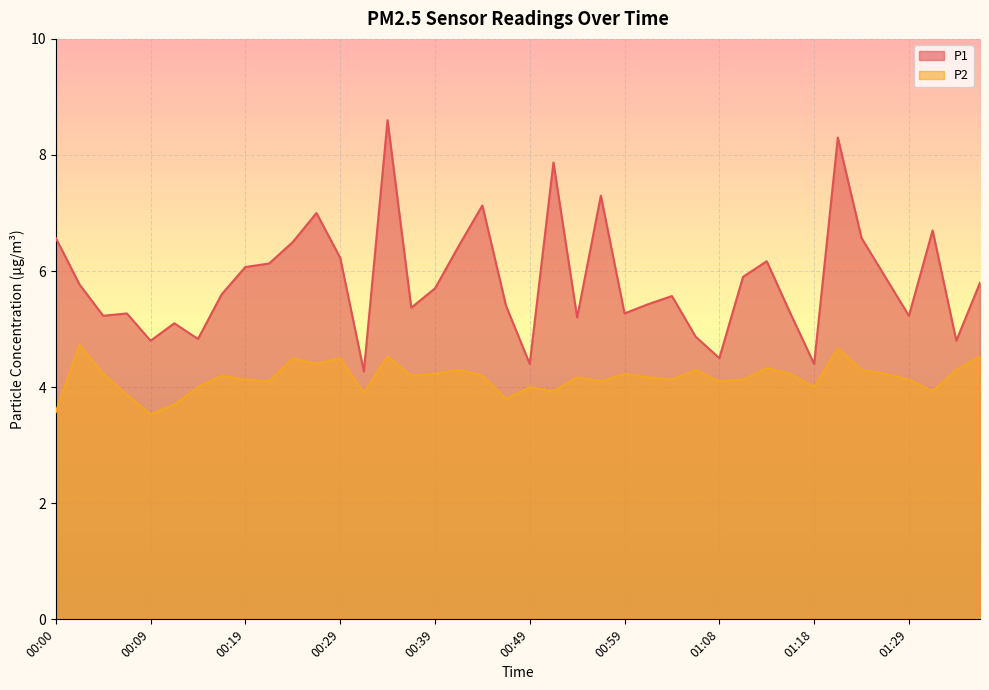

At which label does P2 reach its minimum?

00:09